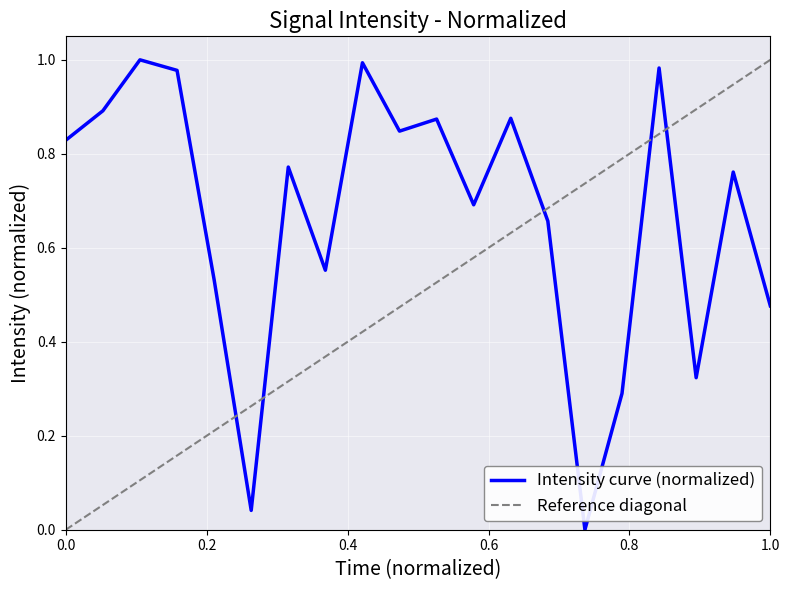

What is the sum of the values at 0 and 10?

0.9